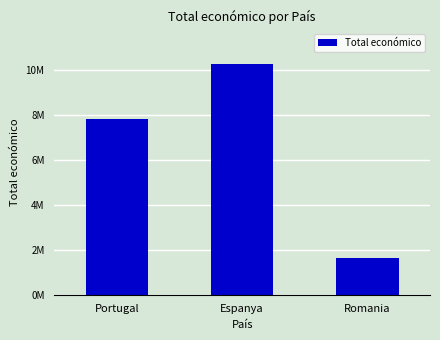

Rank the categories by value from highest to lowest.

Espanya, Portugal, Romania